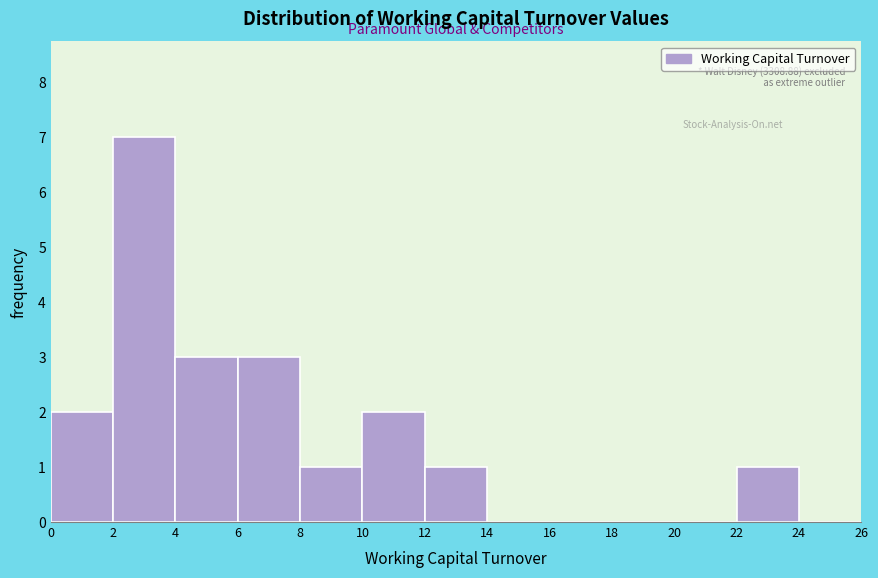

Over which range of the x-axis is the bar tallest?

2 to 4